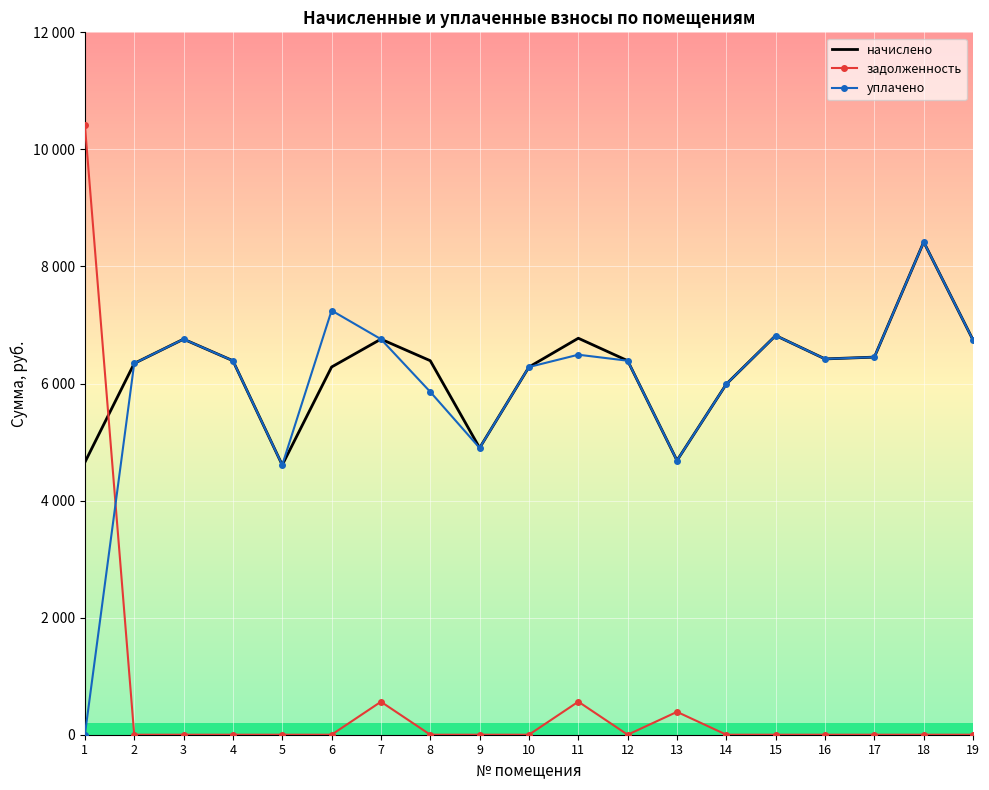

What are all the series names shown in the legend?

начислено, задолженность, уплачено